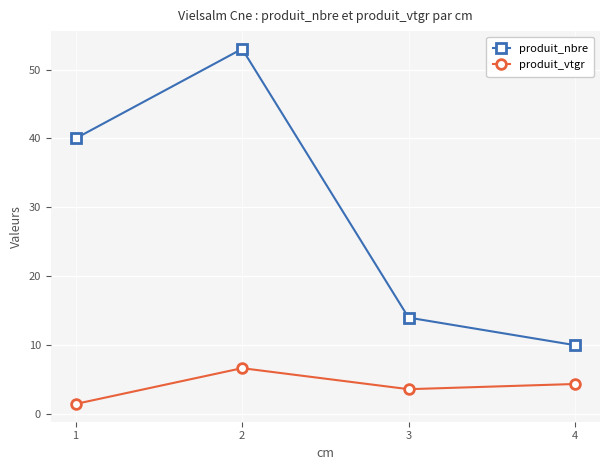

What is the difference between the highest and lowest values at 4?

5.6